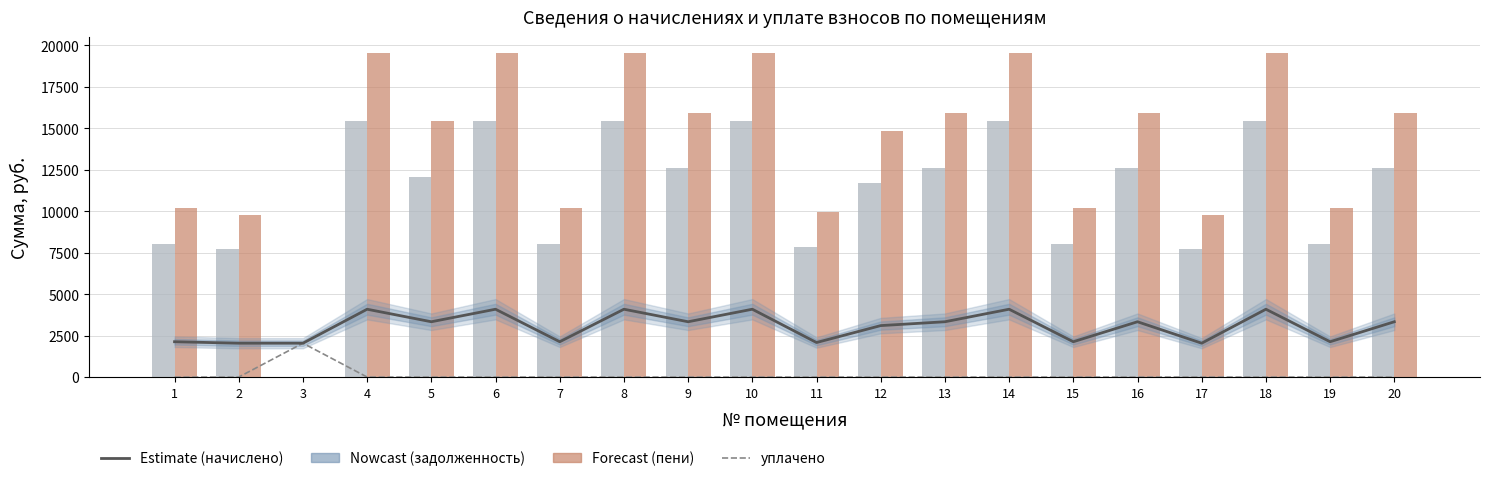

Rank the categories by уплачено value from lowest to highest.

1, 2, 4, 5, 6, 7, 8, 9, 10, 11, 12, 13, 14, 15, 16, 17, 18, 19, 20, 3